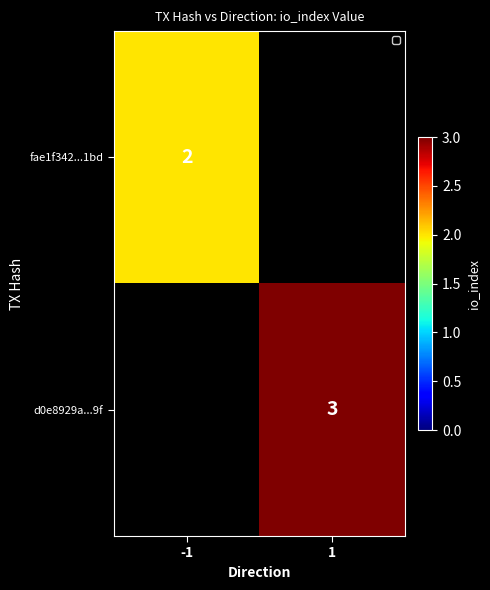

Between -1 and 1, which is larger?

1